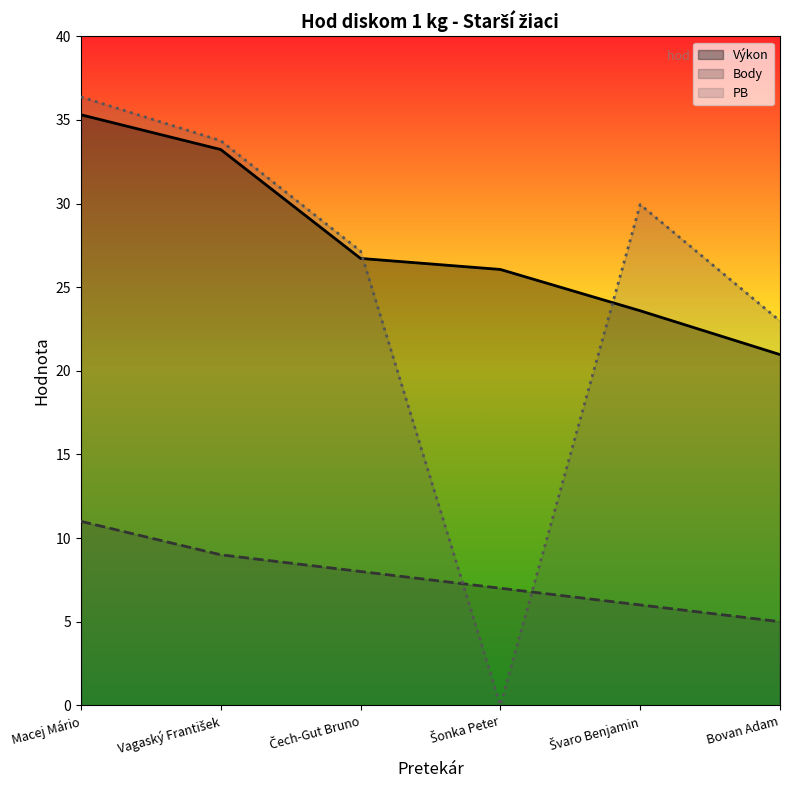

What is the minimum value for Body?

5.0